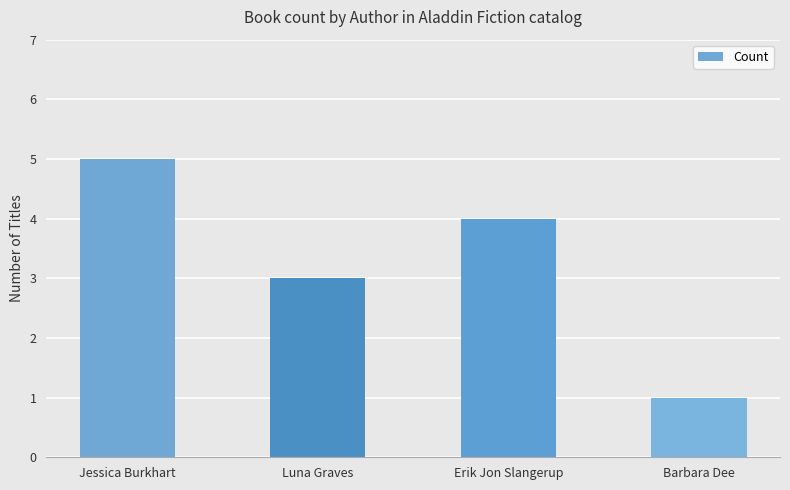

Reading right to left, what are all the values shown in this chart?

Barbara Dee=1	Erik Jon Slangerup=4	Luna Graves=3	Jessica Burkhart=5